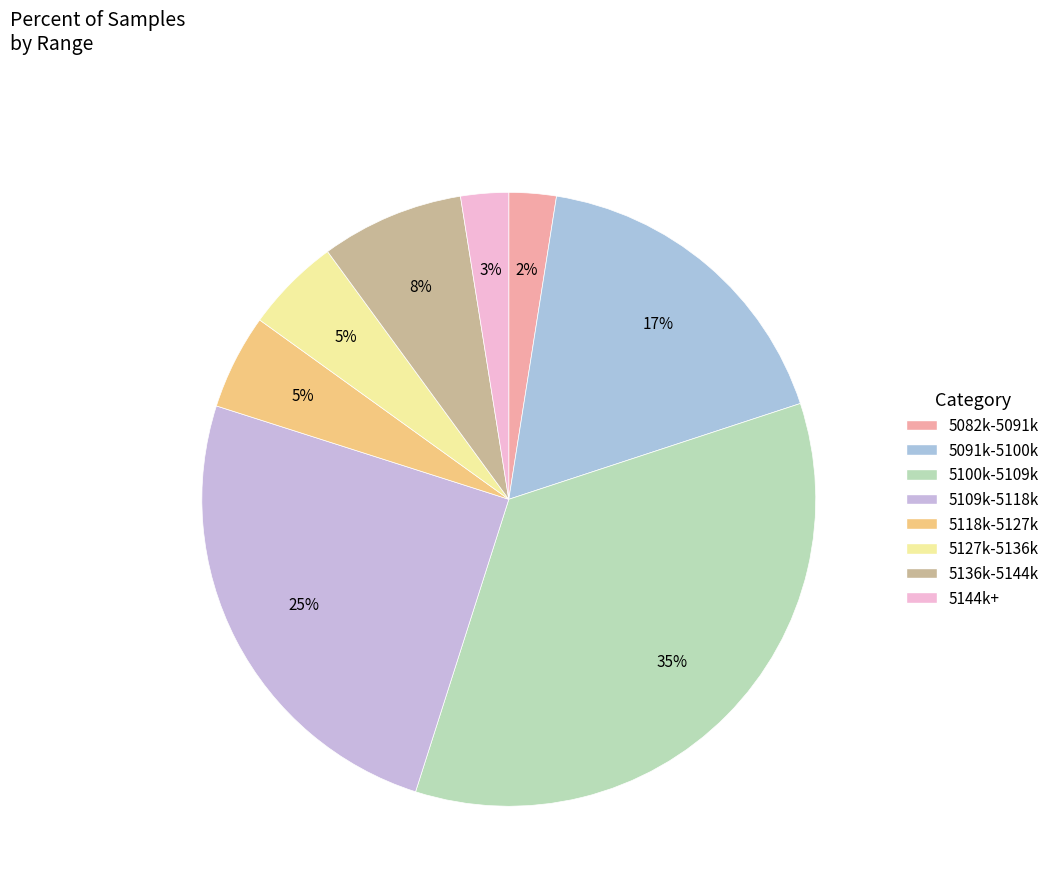

How many slices are in this pie chart?

8